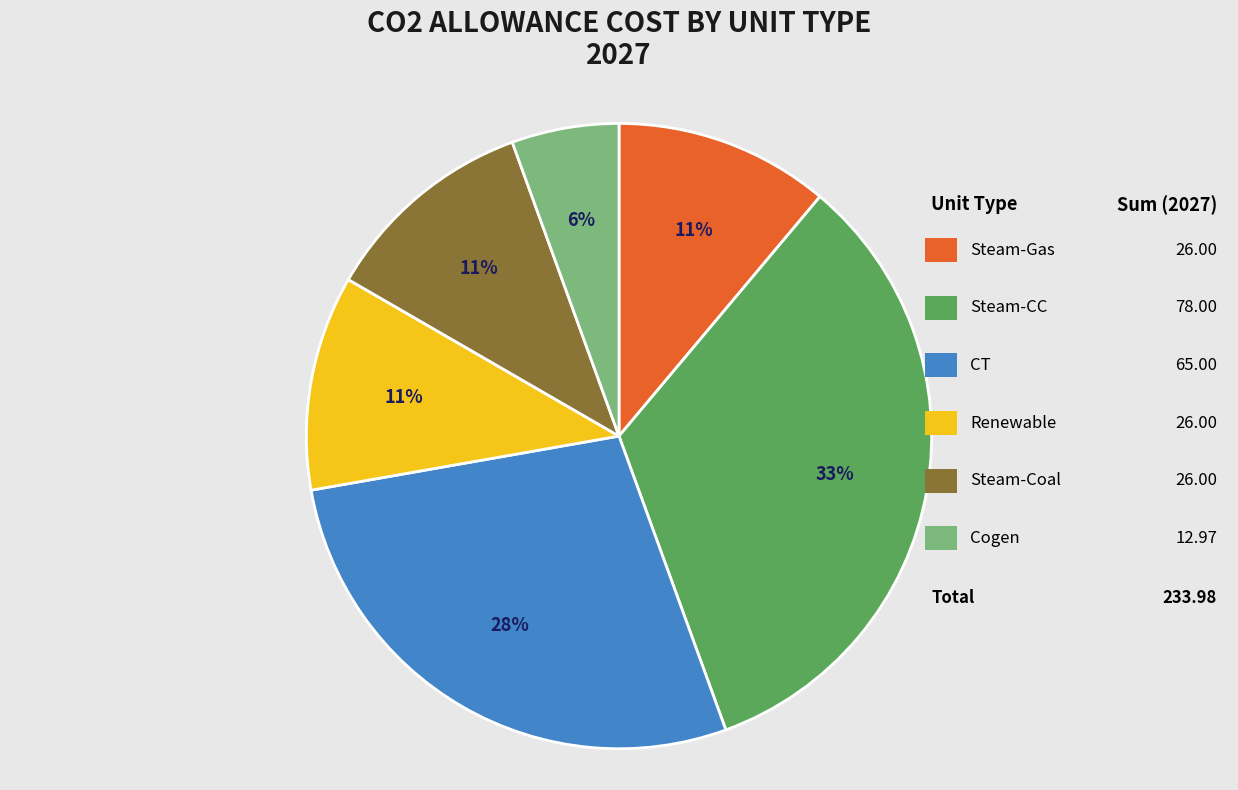

To the nearest percent, what is the average slice percentage?

17%